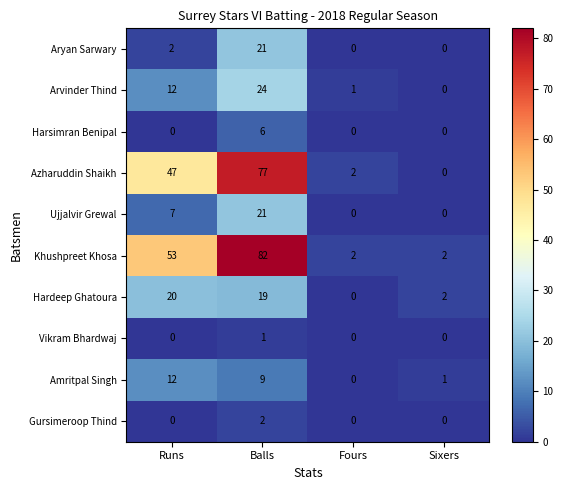

What is the spread (max minus min) of values at Balls?

81